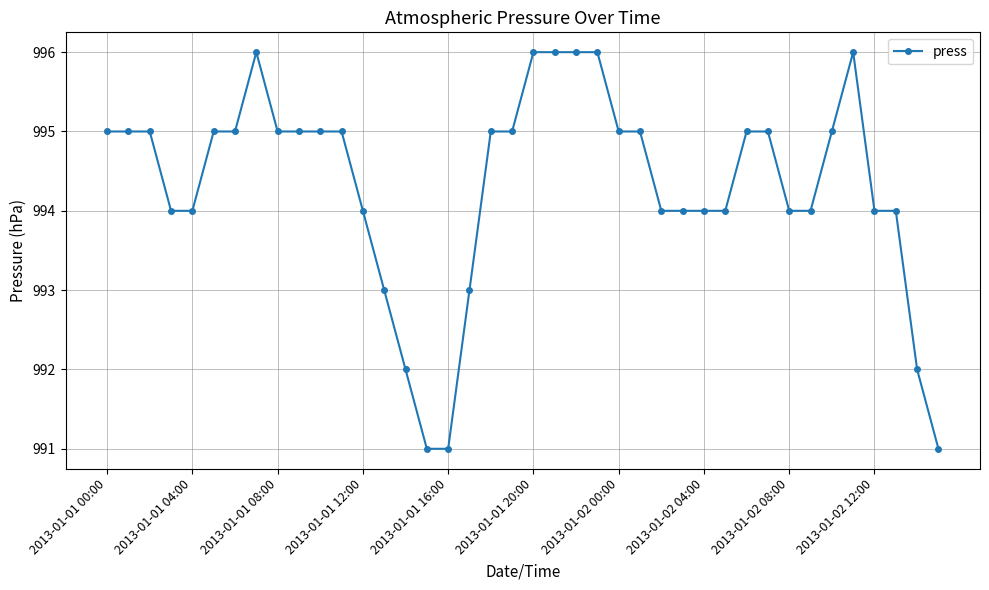

What is the average value?

994